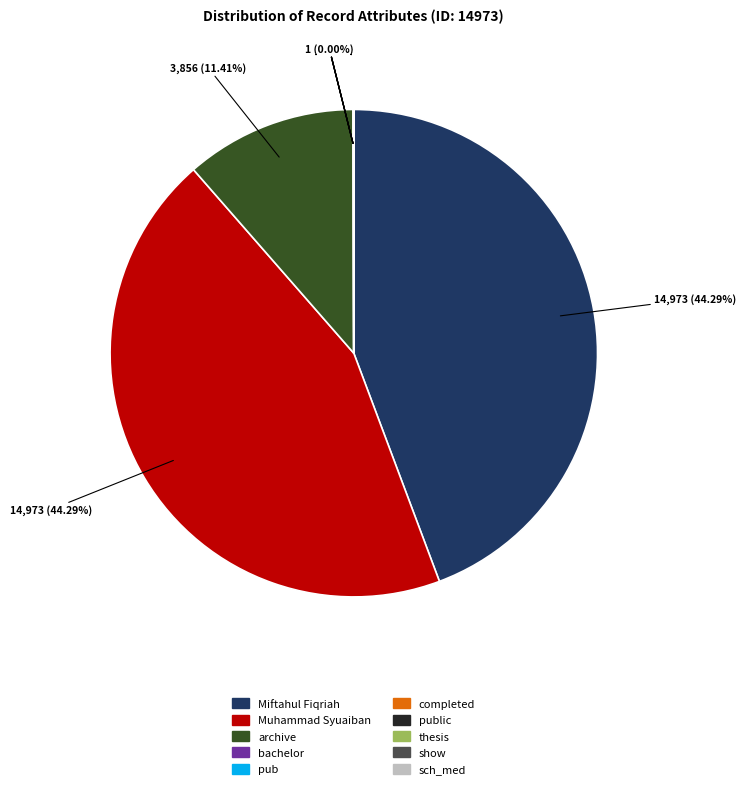

Does Miftahul Fiqriah account for over 50% of the chart?

No